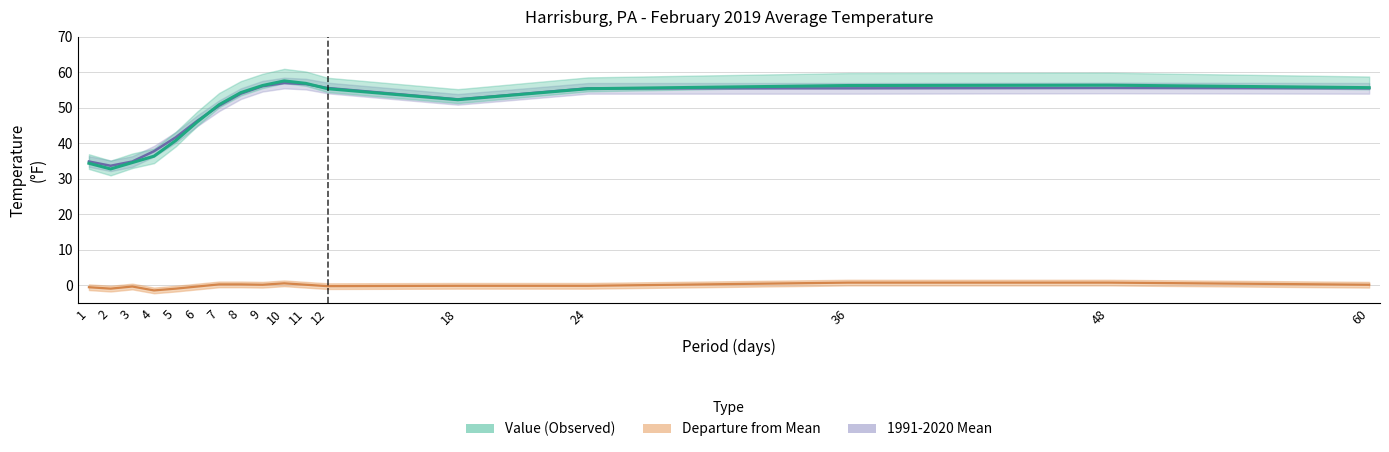

The value of 1991-2020 Mean at 3 is 34.9. True or false?

True